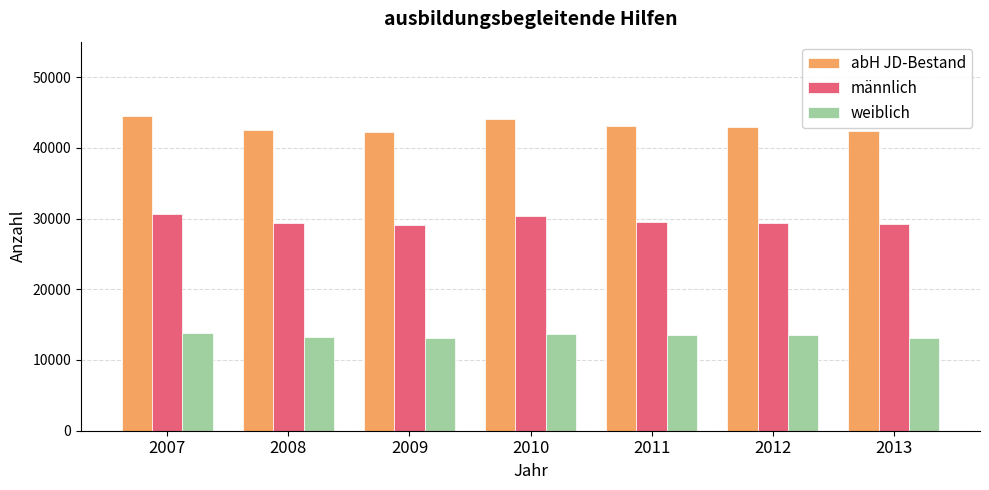

Is the value of weiblich at 2010 greater than the value of männlich at 2010?

No